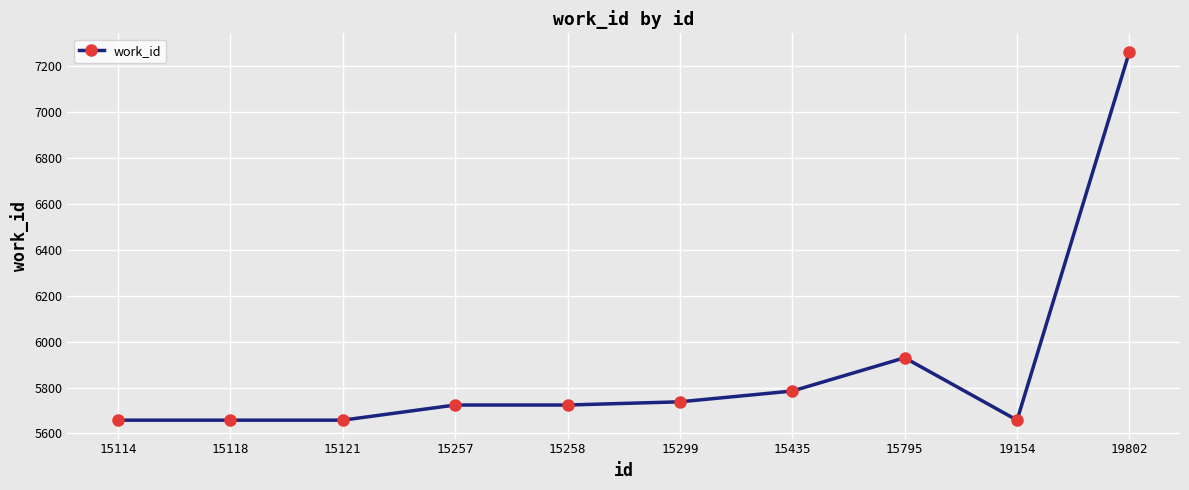

What is the sum of all values?

58797